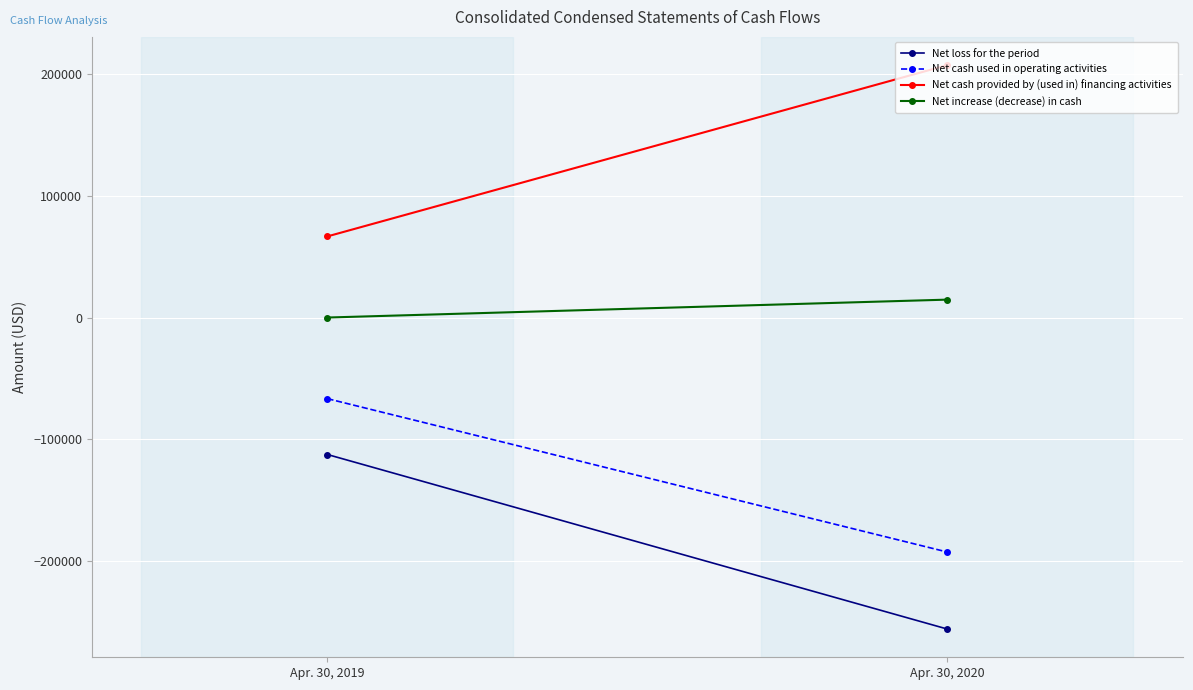

Reading left to right, what are all the values shown in this chart?

Net loss for the period: Apr. 30, 2019=-112714	Apr. 30, 2020=-256348
Net cash used in operating activities: Apr. 30, 2019=-66762	Apr. 30, 2020=-192980
Net cash provided by (used in) financing activities: Apr. 30, 2019=66762	Apr. 30, 2020=207707
Net increase (decrease) in cash: Apr. 30, 2019=0	Apr. 30, 2020=14727